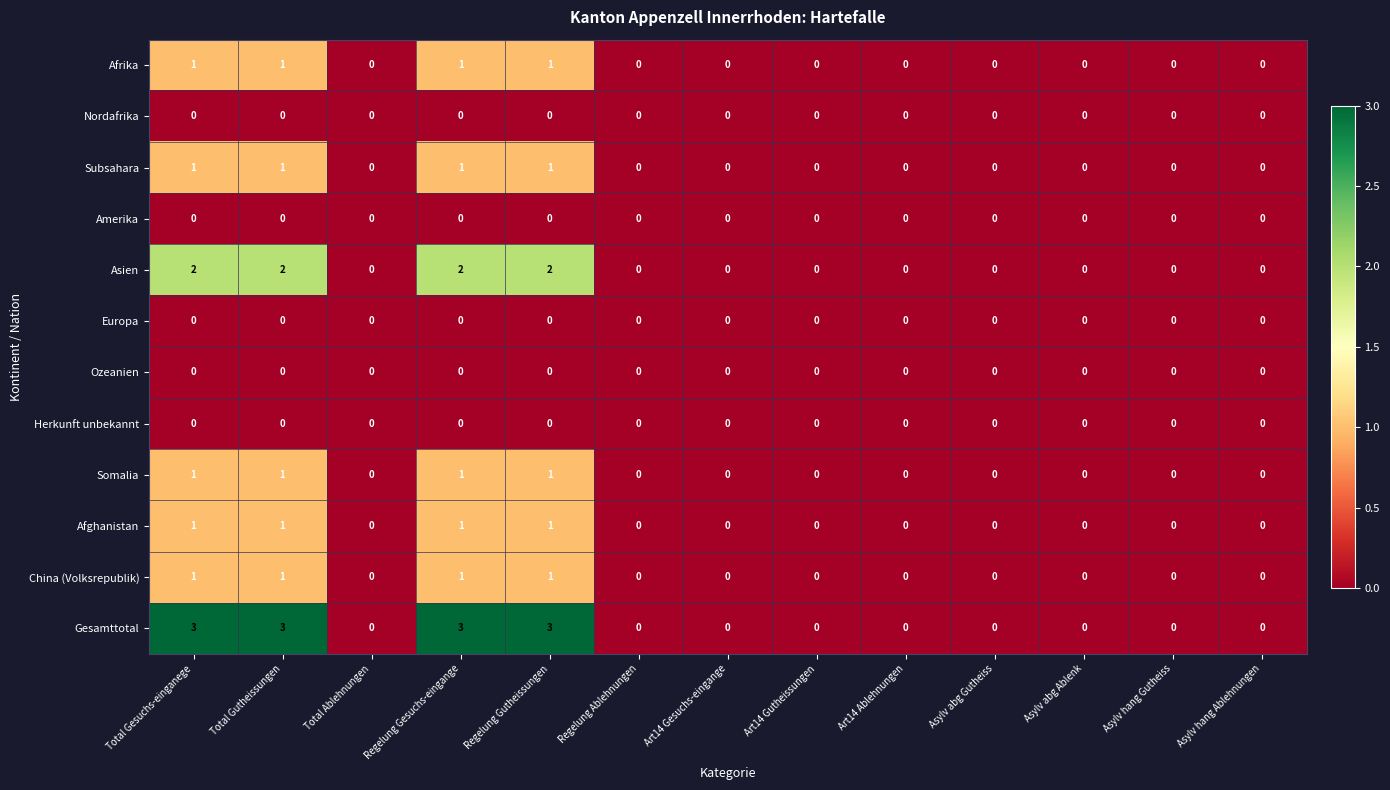

The value of Herkunft unbekannt at Asylv hang Gutheiss is 0. True or false?

True